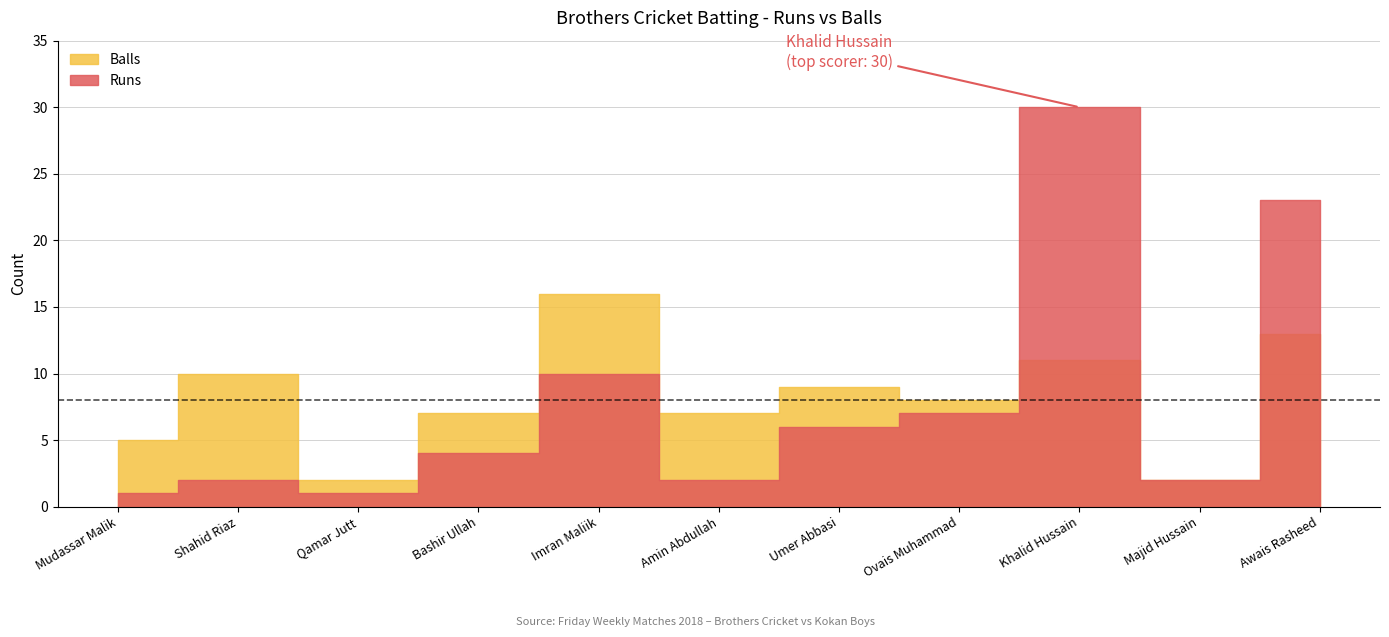

Where does the Runs series first go above 4?

Imran Maliik